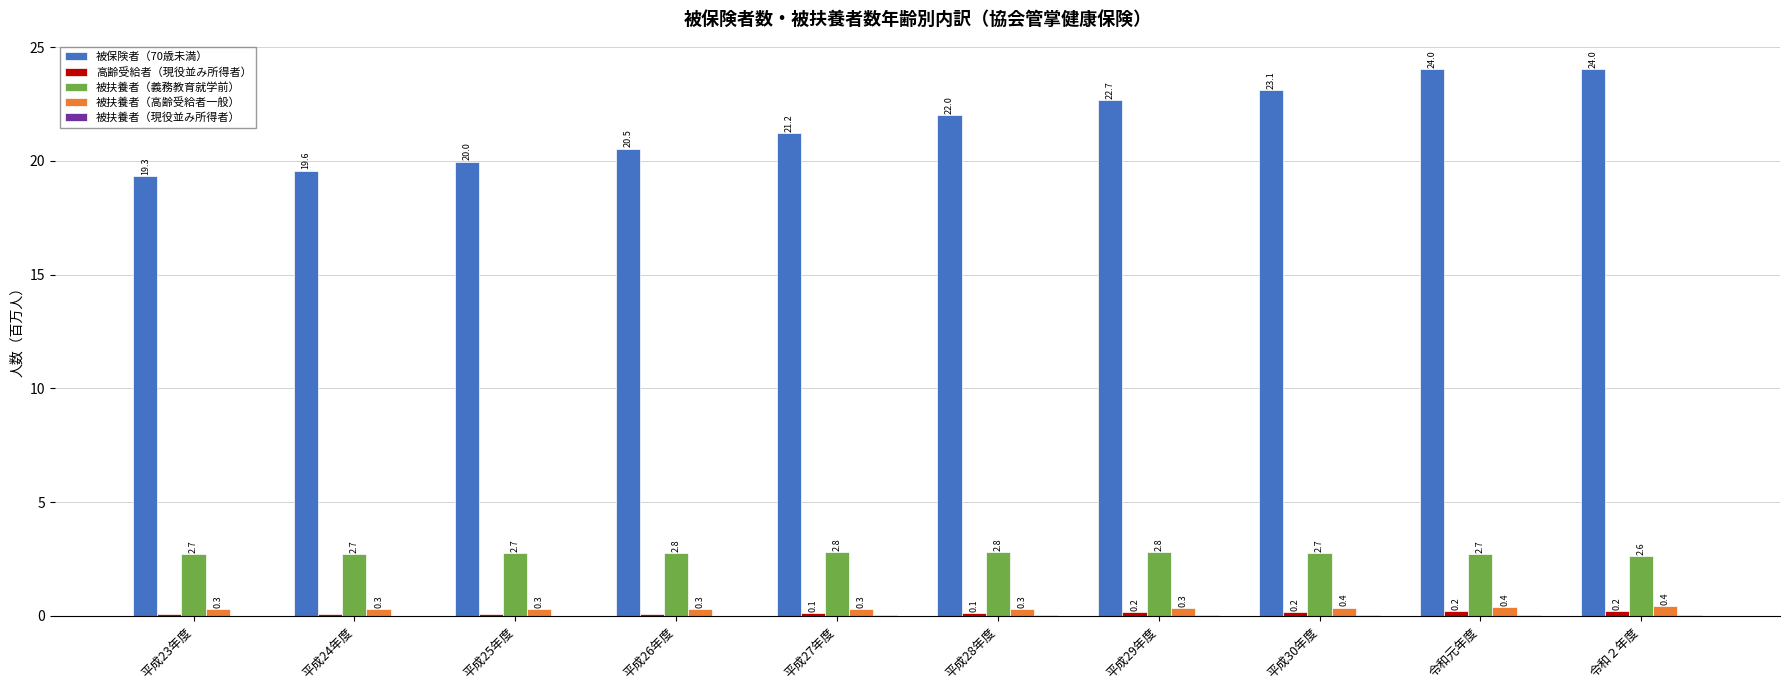

How many series are shown in this chart?

5